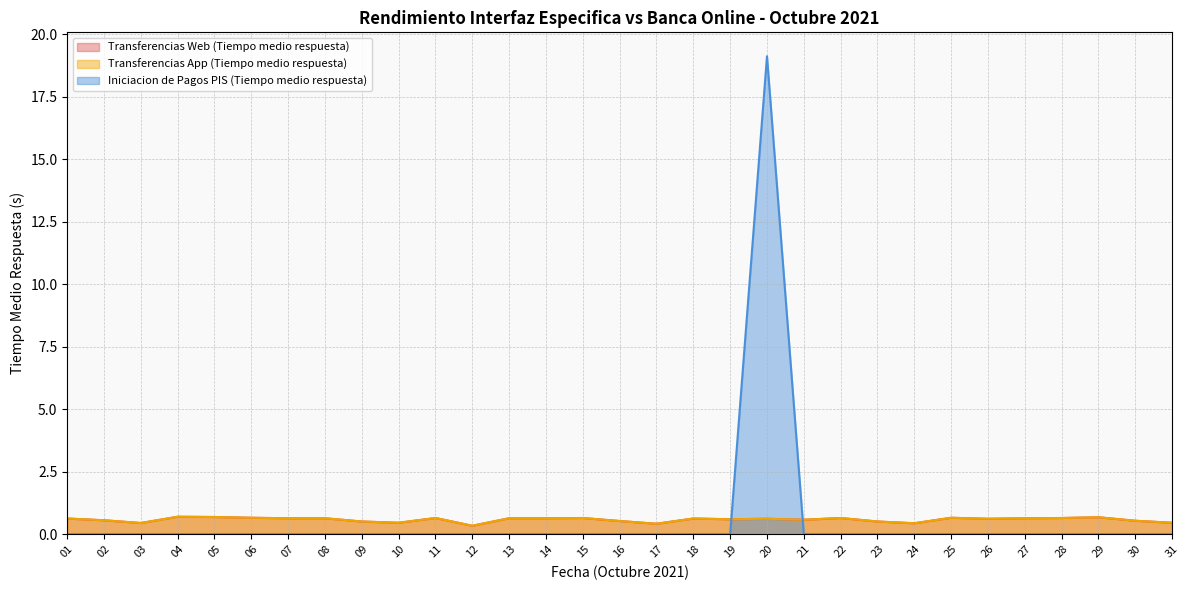

At how many categories does at least one series exceed 15?

1